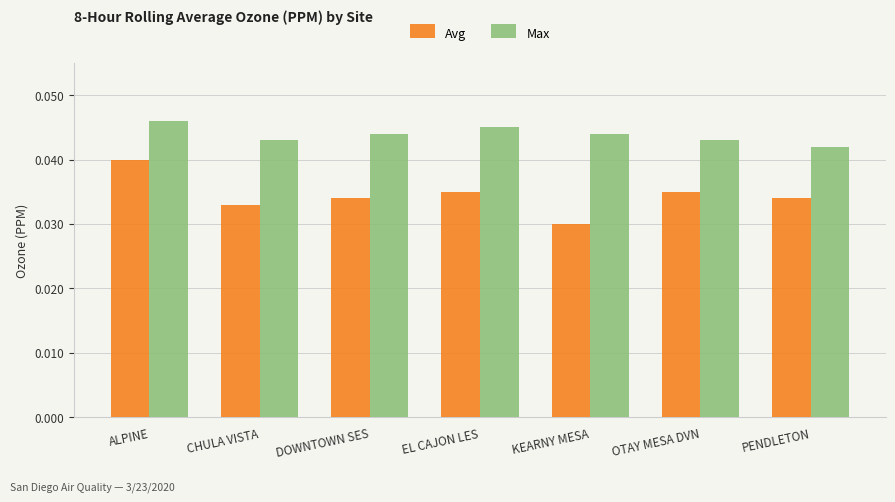

How many distinct data groups are displayed?

2